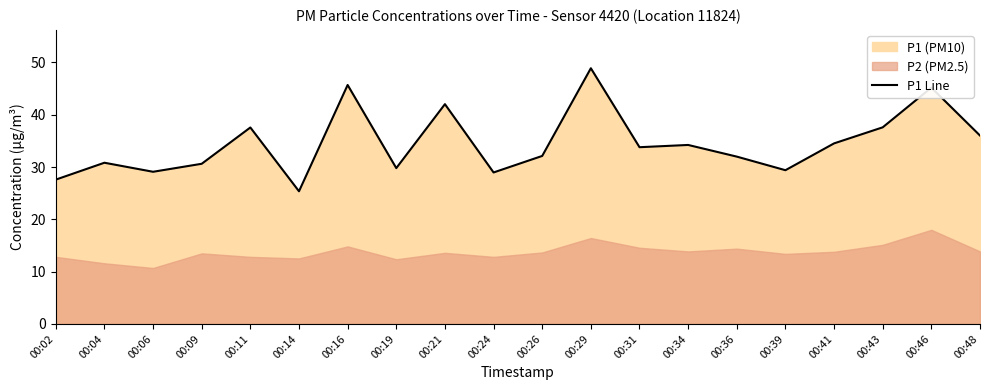

True or false: there are more than 1 points higher than both neighbors.

True